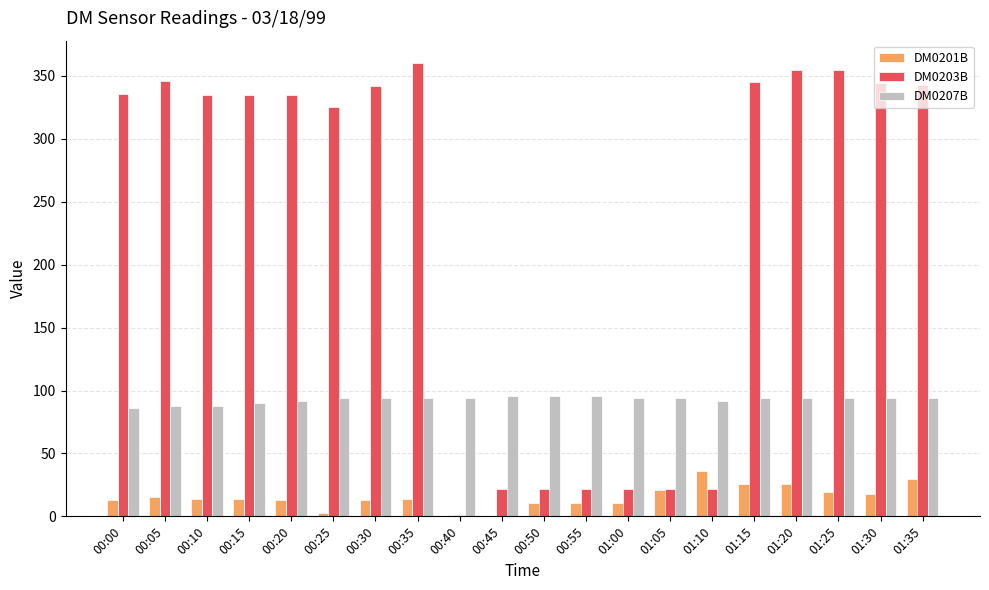

What is the spread (max minus min) of values at 01:35?

313